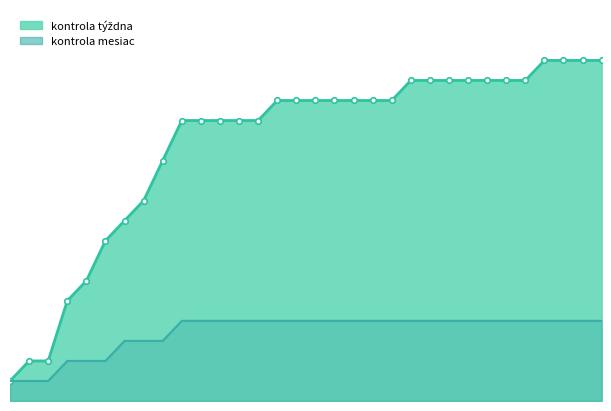

What is the sum of all kontrola týždna values?

410